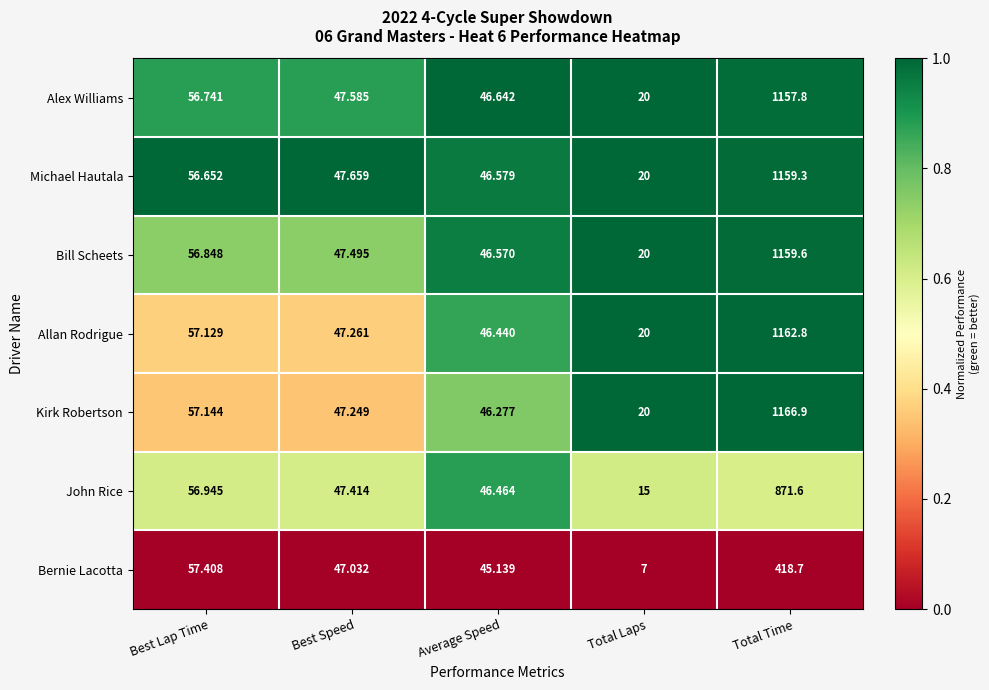

Where is John Rice nearest to the value 443?

Best Lap Time